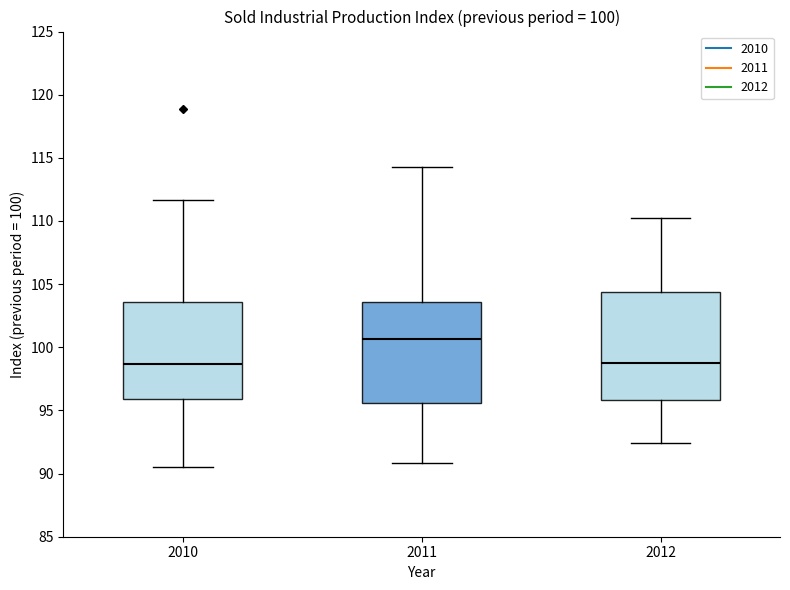

Comparing the boxes themselves (not the whiskers), which one is the tallest?

2012